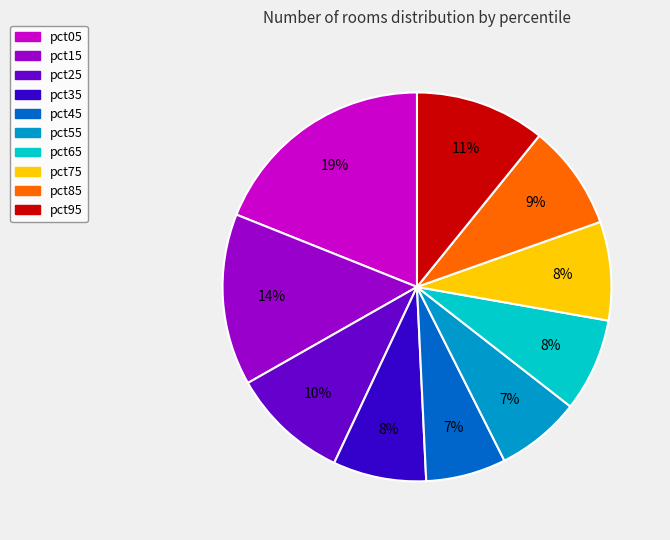

Do pct65 and pct25 together represent more than half of the pie?

No